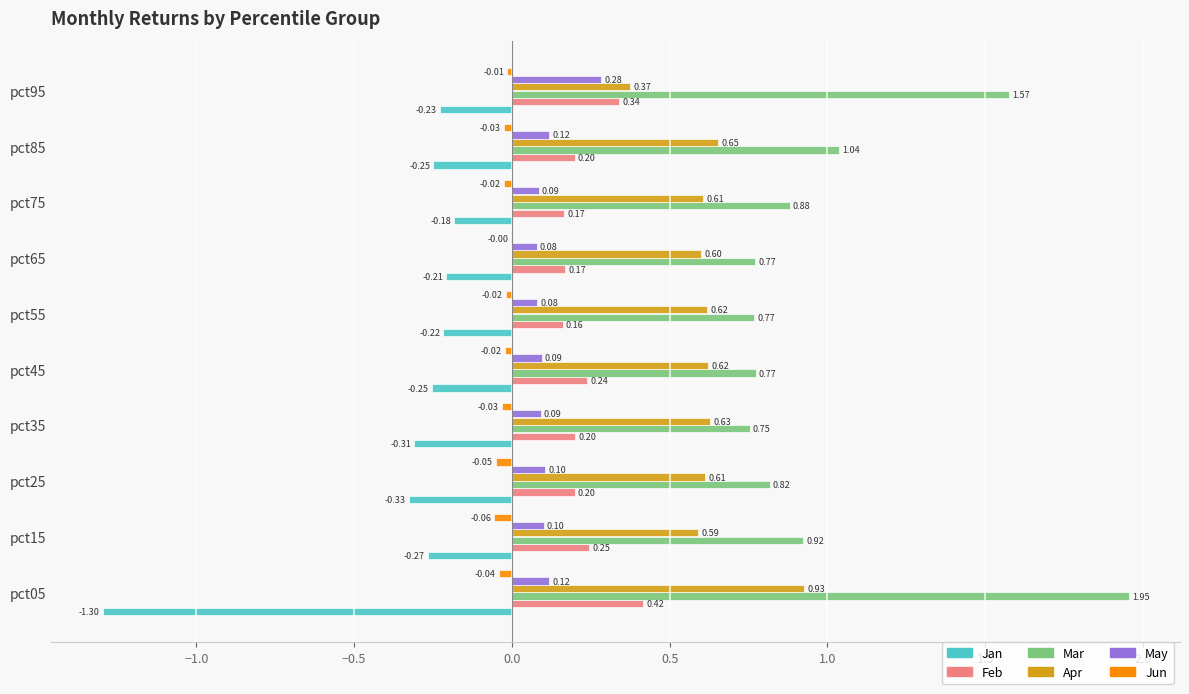

What is the total value across all series at pct05?

2.1